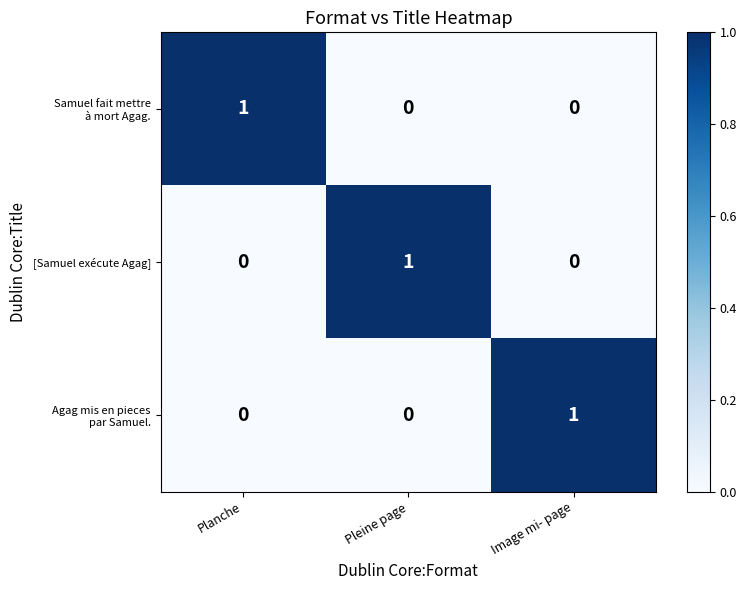

How many [Samuel exécute Agag] values are between 0 and 1?

3